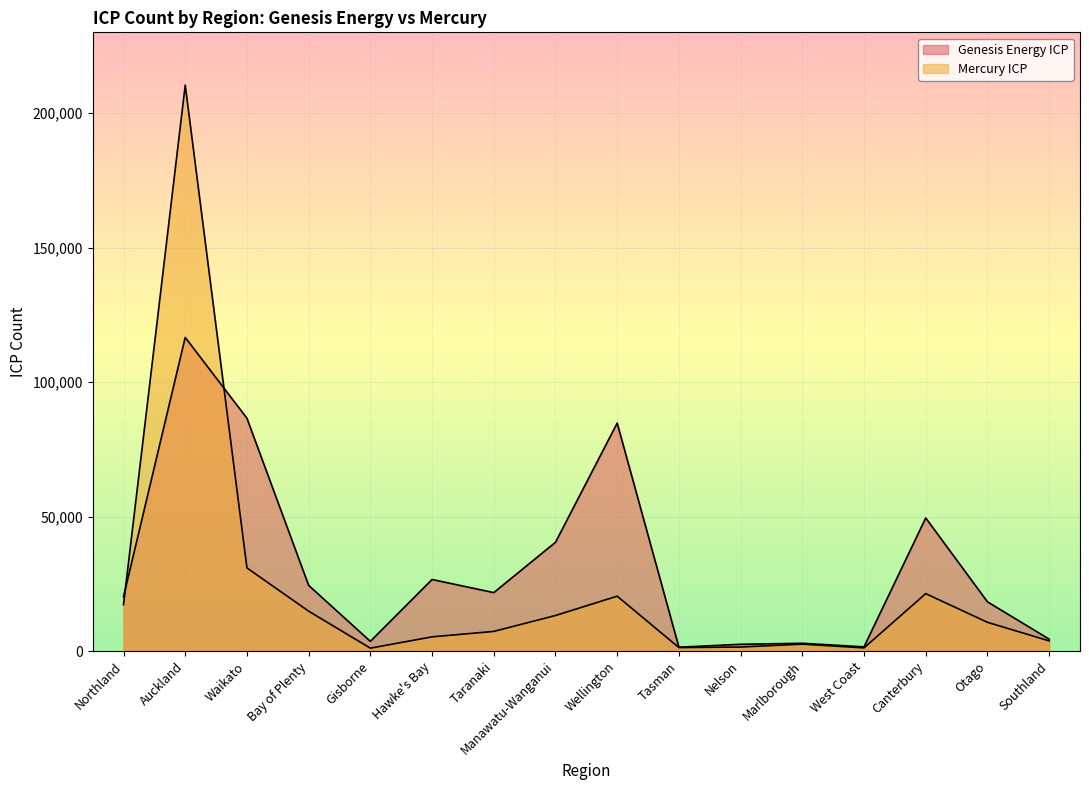

List the labels in order of Mercury ICP value, smallest first.

Gisborne, West Coast, Tasman, Nelson, Marlborough, Southland, Hawke's Bay, Taranaki, Otago, Manawatu-Wanganui, Bay of Plenty, Northland, Wellington, Canterbury, Waikato, Auckland